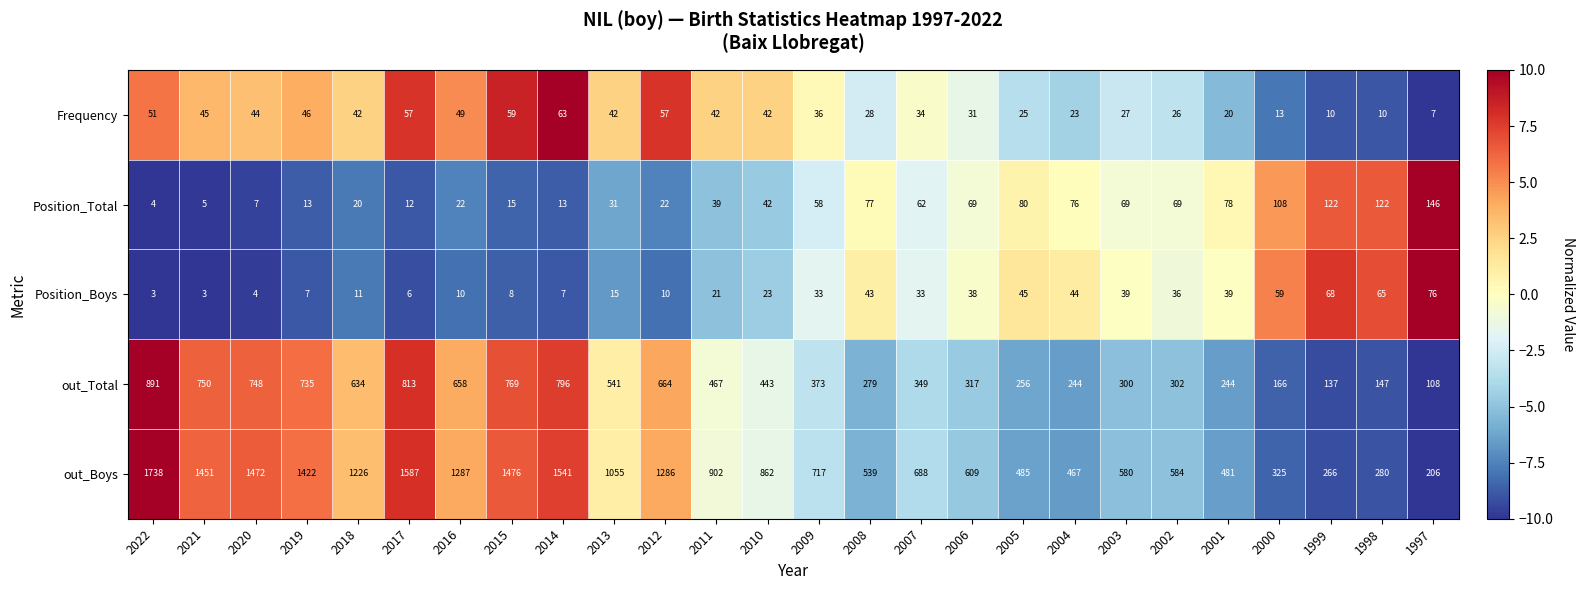

Is the value of Position_Boys at 2010 greater than the value of Position_Total at 2011?

No